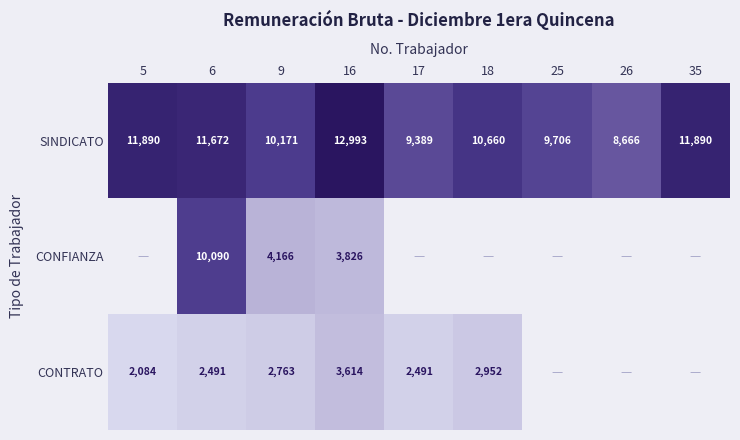

Which category has the highest value in the SINDICATO series?

16